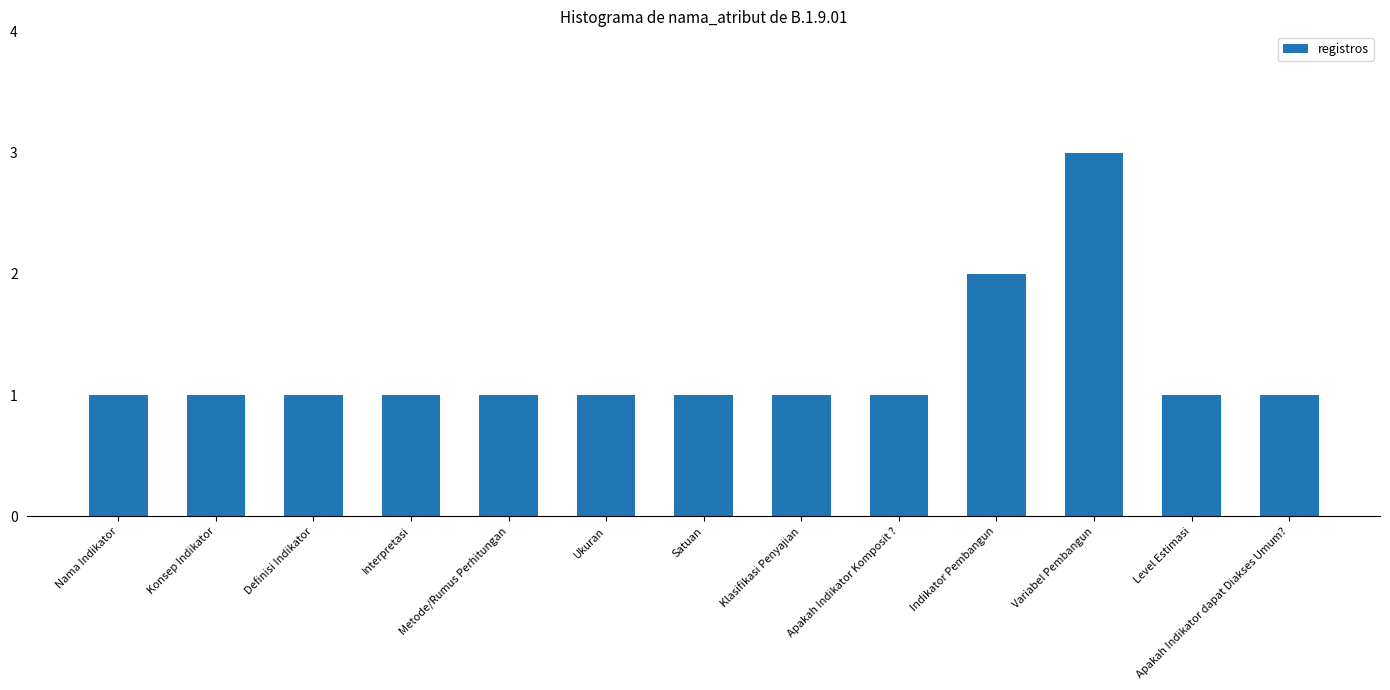

Reading right to left, what are all the values shown in this chart?

1	1	3	2	1	1	1	1	1	1	1	1	1